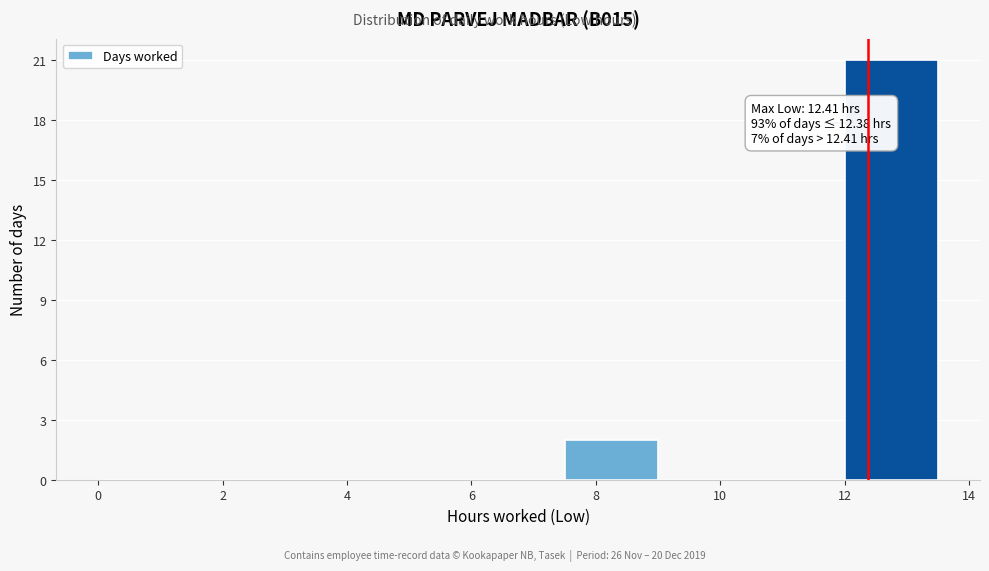

Which range on the x-axis has the tallest bar?

12.0 to 13.5